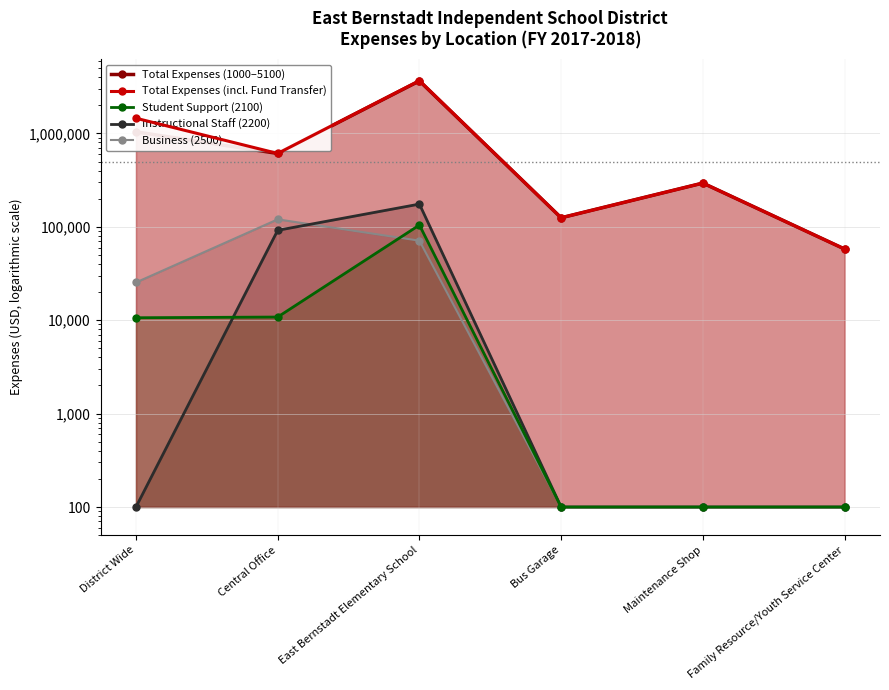

Which series changed the most between Central Office and East Bernstadt Elementary School?

Total Expenses (incl. Fund Transfer)